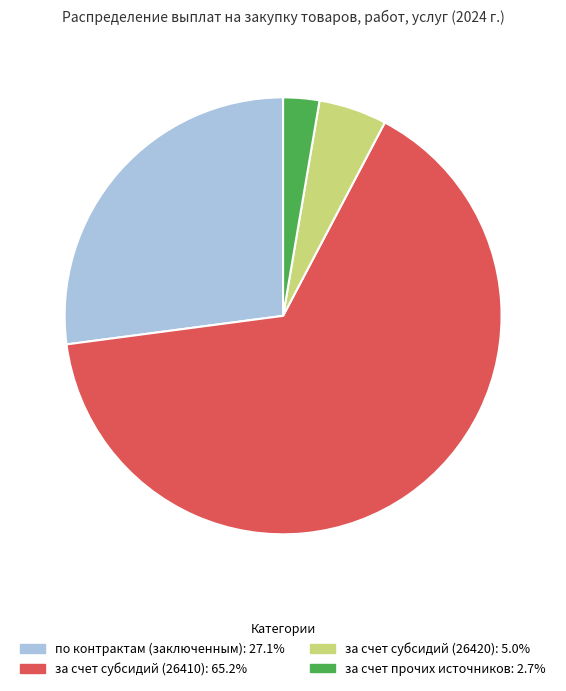

The за счет субсидий (26420) slice represents 5% of the pie. True or false?

True